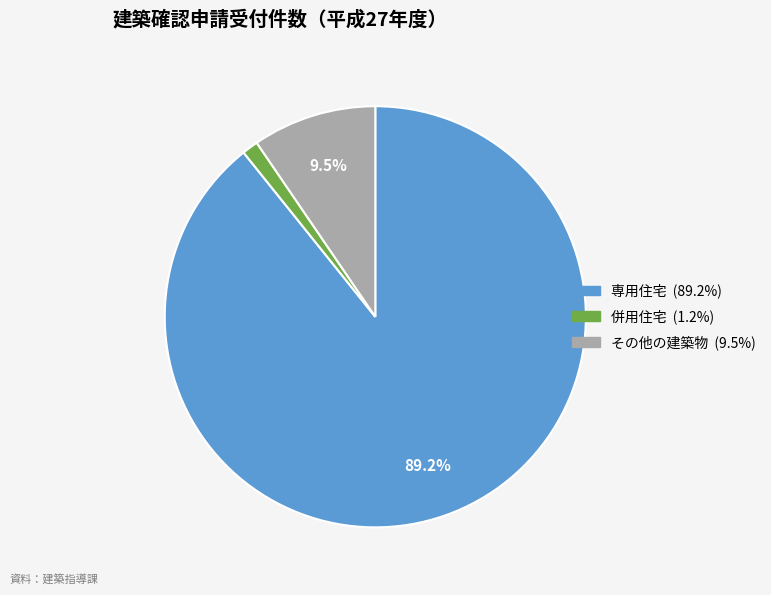

Is the sum of 専用住宅 and その他の建築物 greater than half?

Yes